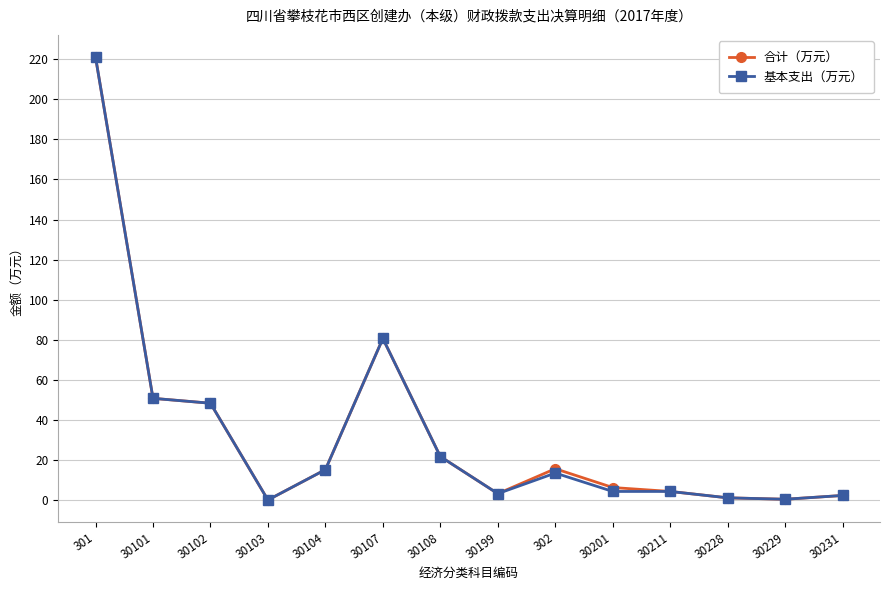

What is the greatest value displayed?

221.0